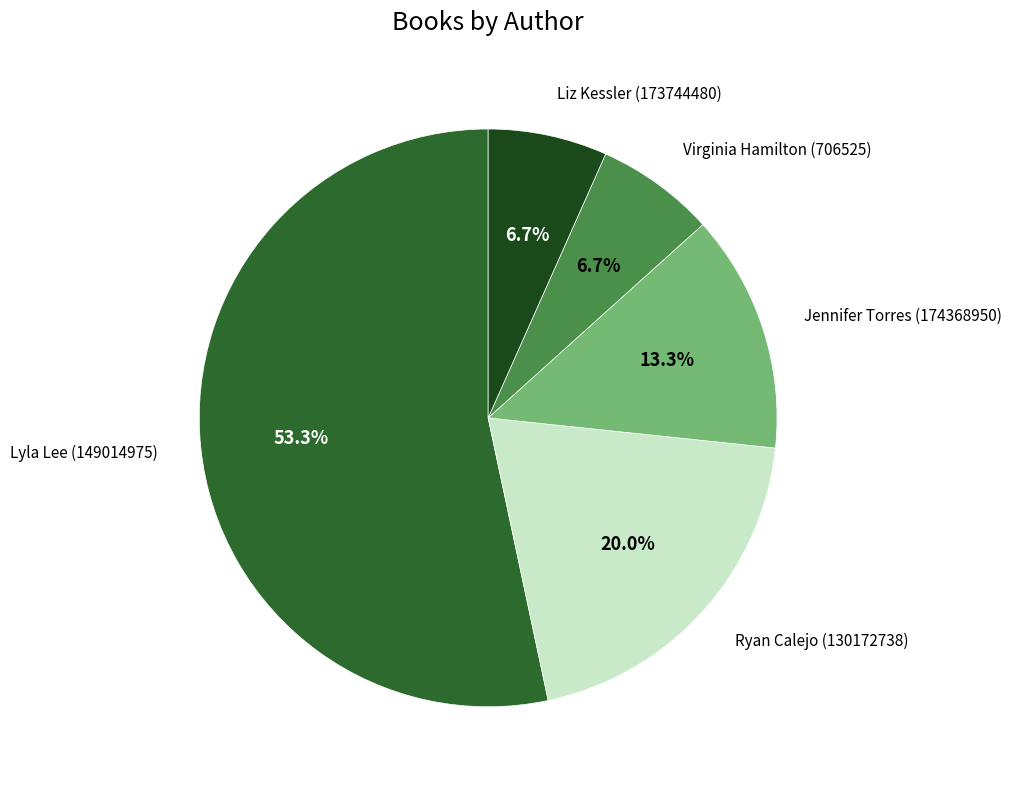

Approximately how many times larger is the value at Lyla Lee (149014975) compared to Liz Kessler (173744480)?

8.0